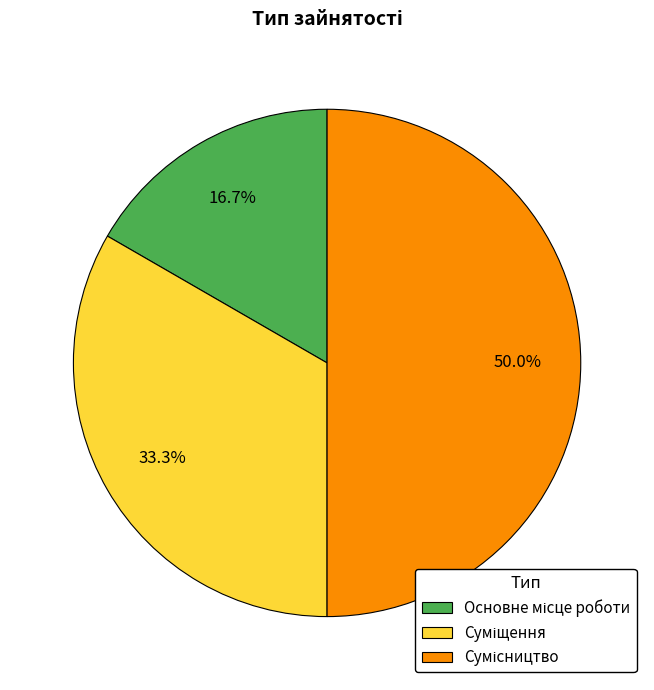

How many segments does this pie chart have?

3